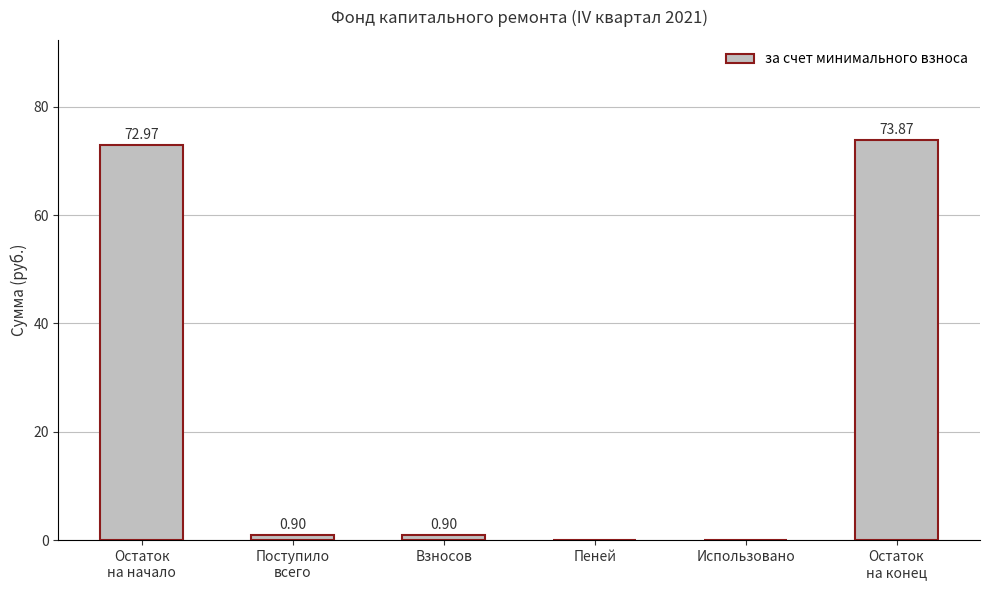

The value at Остаток
на начало is 73.0. True or false?

True